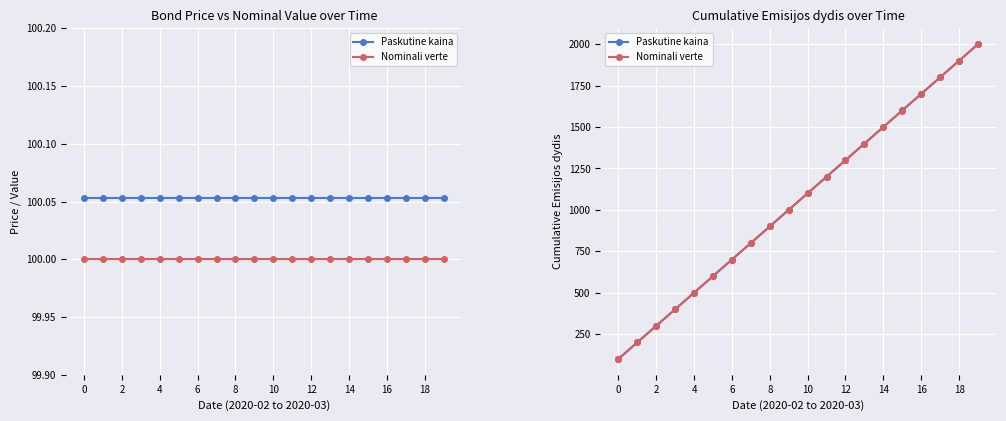

Rank the series at 4 from highest to lowest value.

Paskutine kaina, Nominali verte